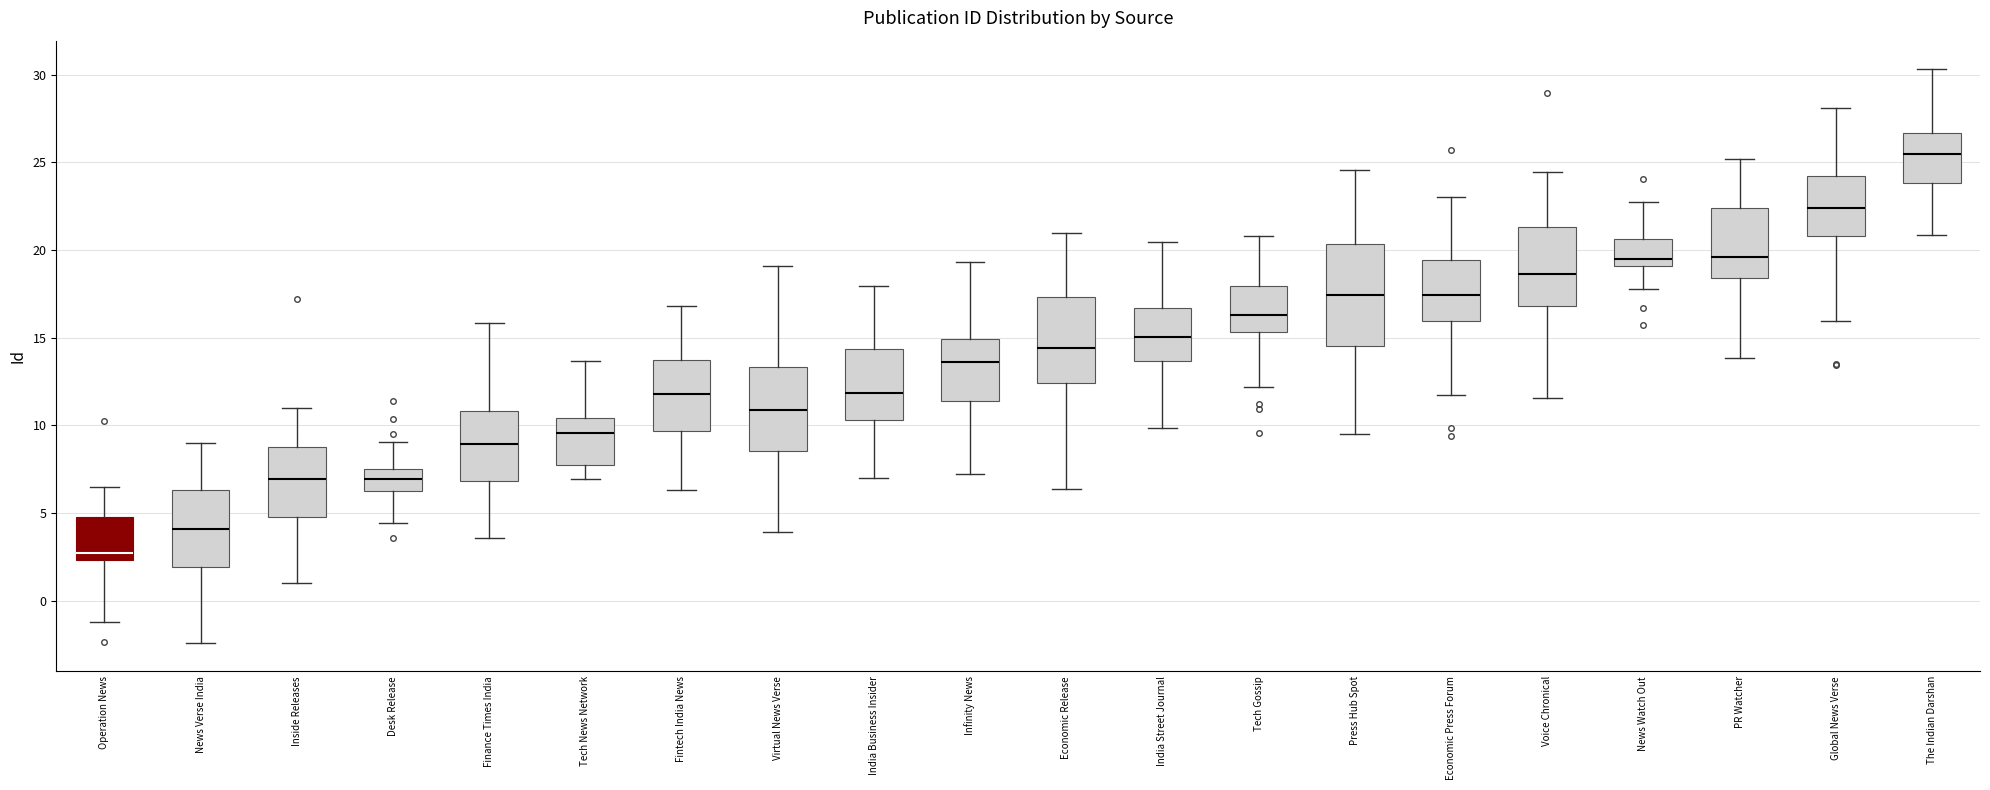

Reading left to right, read every box against the y-axis: the position of its median line, the range the box covers, and the ends of its whiskers. The values are not printed on the chart, so give them approximately, as read against the axis.

Operation News: median 2.5 (just above the box's lower edge), box 2.5 to 5.0, whiskers -1.0 to 6.5
News Verse India: median 4.0, box 2.0 to 6.5, whiskers -2.5 to 9.0
Inside Releases: median 7.0, box 4.5 to 8.5, whiskers 1.0 to 11.0
Desk Release: median 7.0, box 6.5 to 7.5, whiskers 4.5 to 9.0
Finance Times India: median 9.0, box 7.0 to 11.0, whiskers 3.5 to 16.0
Tech News Network: median 9.5, box 7.5 to 10.5, whiskers 7.0 to 13.5
Fintech India News: median 12.0, box 9.5 to 13.5, whiskers 6.5 to 17.0
Virtual News Verse: median 11.0, box 8.5 to 13.5, whiskers 4.0 to 19.0
India Business Insider: median 12.0, box 10.5 to 14.5, whiskers 7.0 to 18.0
Infinity News: median 13.5, box 11.5 to 15.0, whiskers 7.0 to 19.5
Economic Release: median 14.5, box 12.5 to 17.5, whiskers 6.5 to 21.0
India Street Journal: median 15.0, box 13.5 to 16.5, whiskers 10.0 to 20.5
Tech Gossip: median 16.5, box 15.5 to 18.0, whiskers 12.0 to 21.0
Press Hub Spot: median 17.5, box 14.5 to 20.5, whiskers 9.5 to 24.5
Economic Press Forum: median 17.5, box 16.0 to 19.5, whiskers 11.5 to 23.0
Voice Chronical: median 18.5, box 17.0 to 21.5, whiskers 11.5 to 24.5
News Watch Out: median 19.5, box 19.0 to 20.5, whiskers 18.0 to 22.5
PR Watcher: median 19.5, box 18.5 to 22.5, whiskers 14.0 to 25.0
Global News Verse: median 22.5, box 21.0 to 24.0, whiskers 16.0 to 28.0
The Indian Darshan: median 25.5, box 24.0 to 26.5, whiskers 21.0 to 30.5